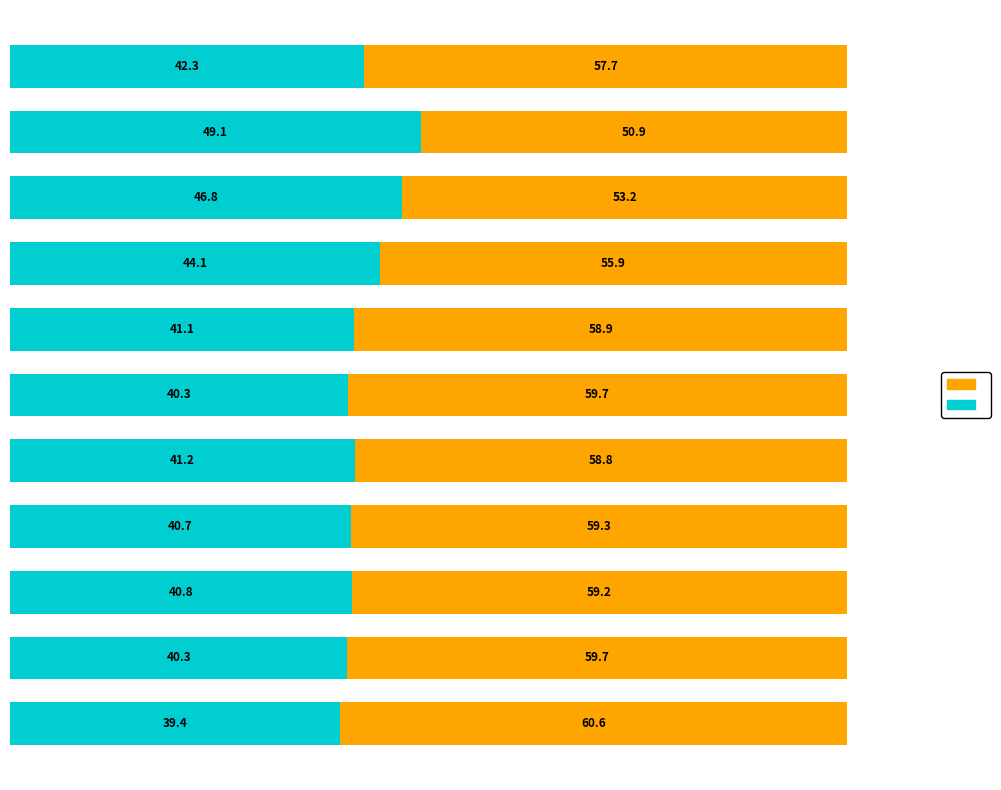

What is the total value across all series at 5?

100.0